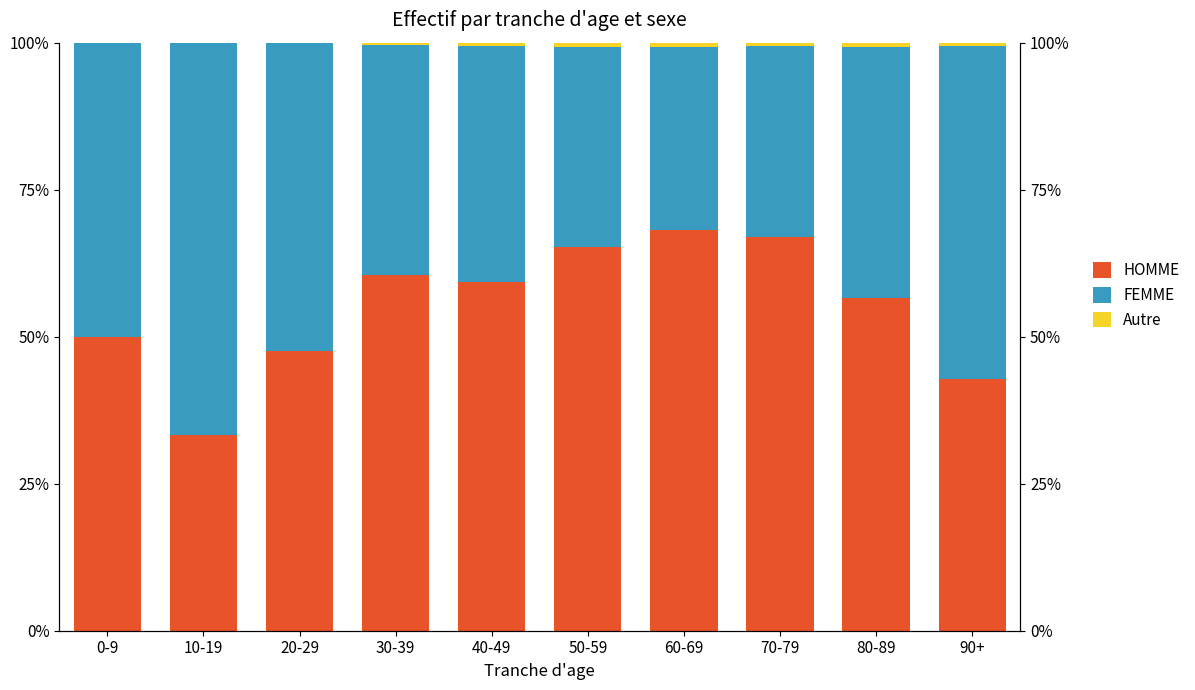

Rank the categories by HOMME value from lowest to highest.

10-19, 90+, 20-29, 0-9, 80-89, 40-49, 30-39, 50-59, 70-79, 60-69